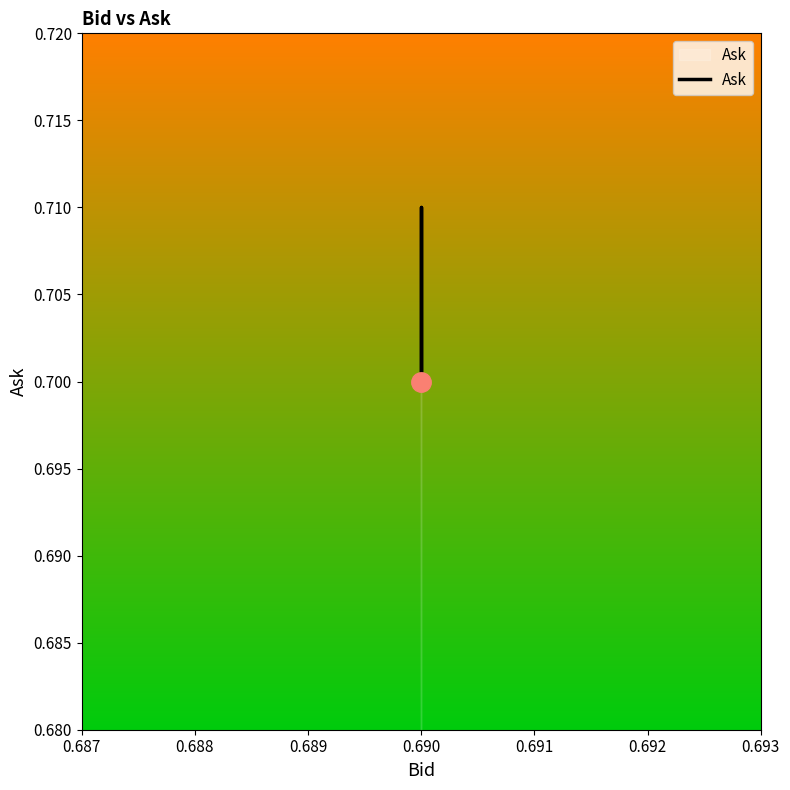

Is it true that the value at 0.690 is 1.0?

False